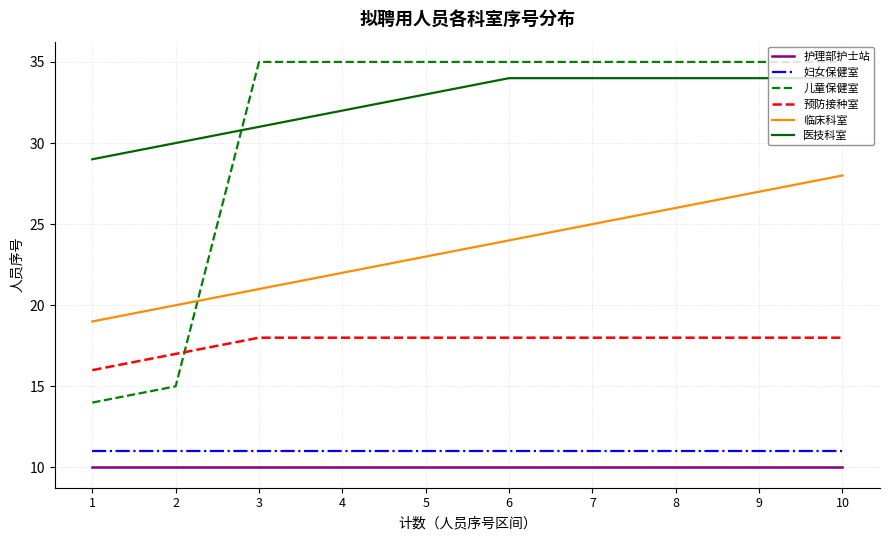

What is the maximum value shown in the chart?

35